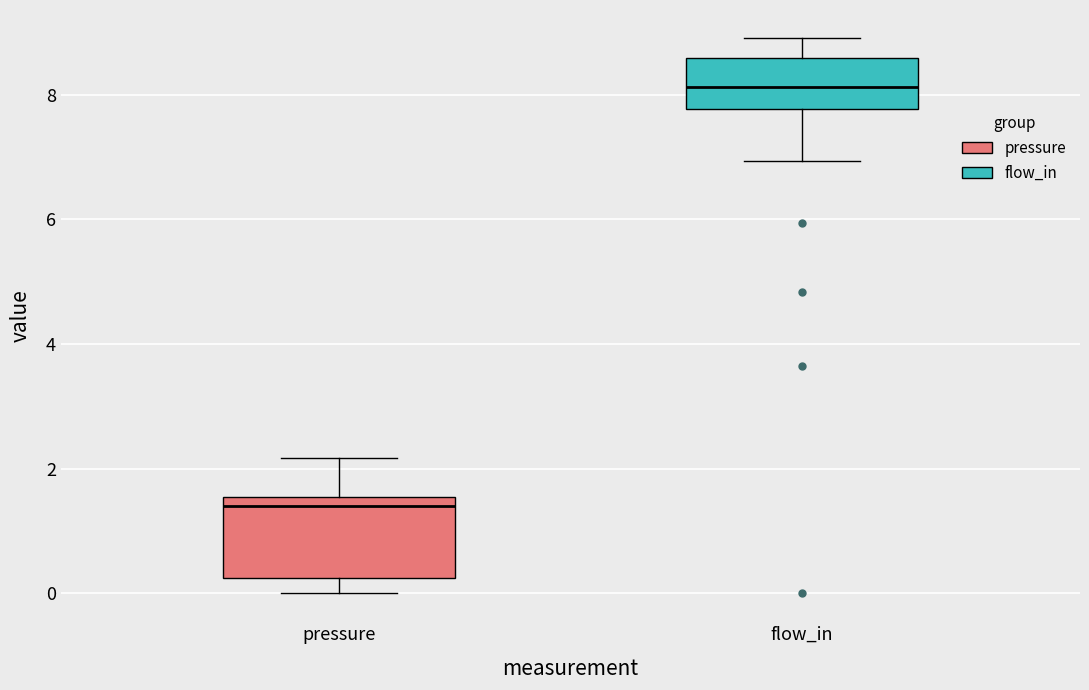

Which box's median line is the lowest?

pressure